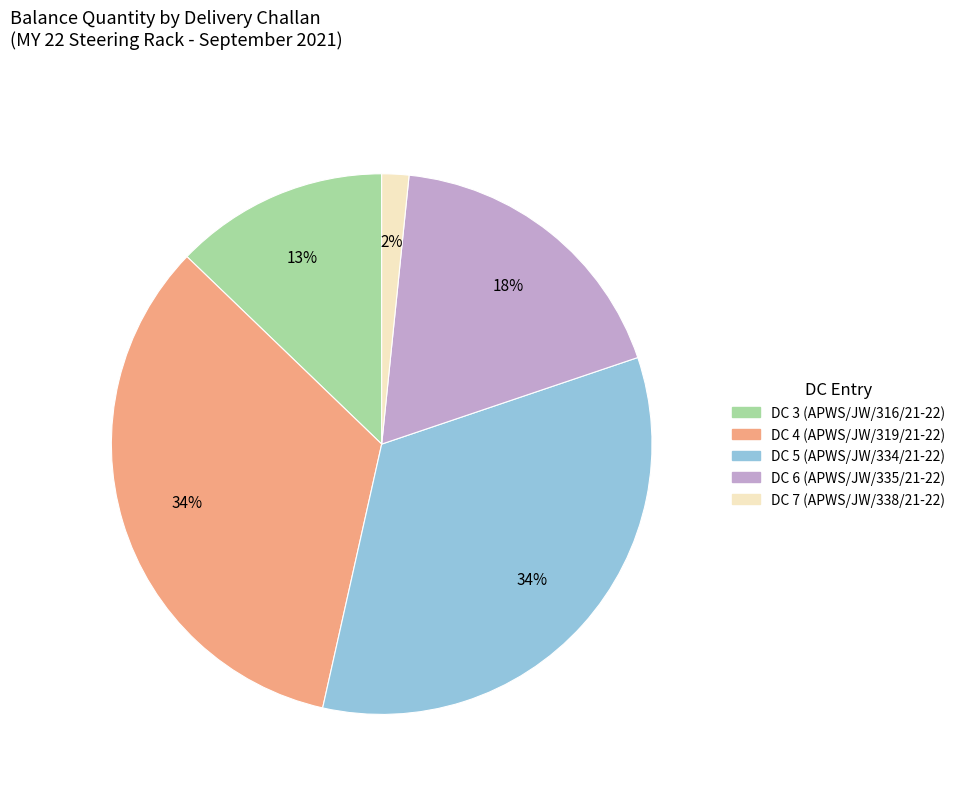

Is there a majority slice in this chart?

No